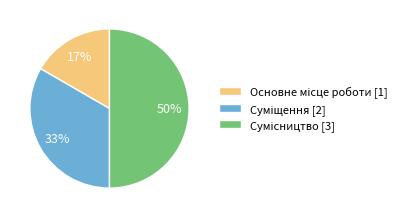

To the nearest percent, what is the difference between the largest and smallest slice percentages?

33%